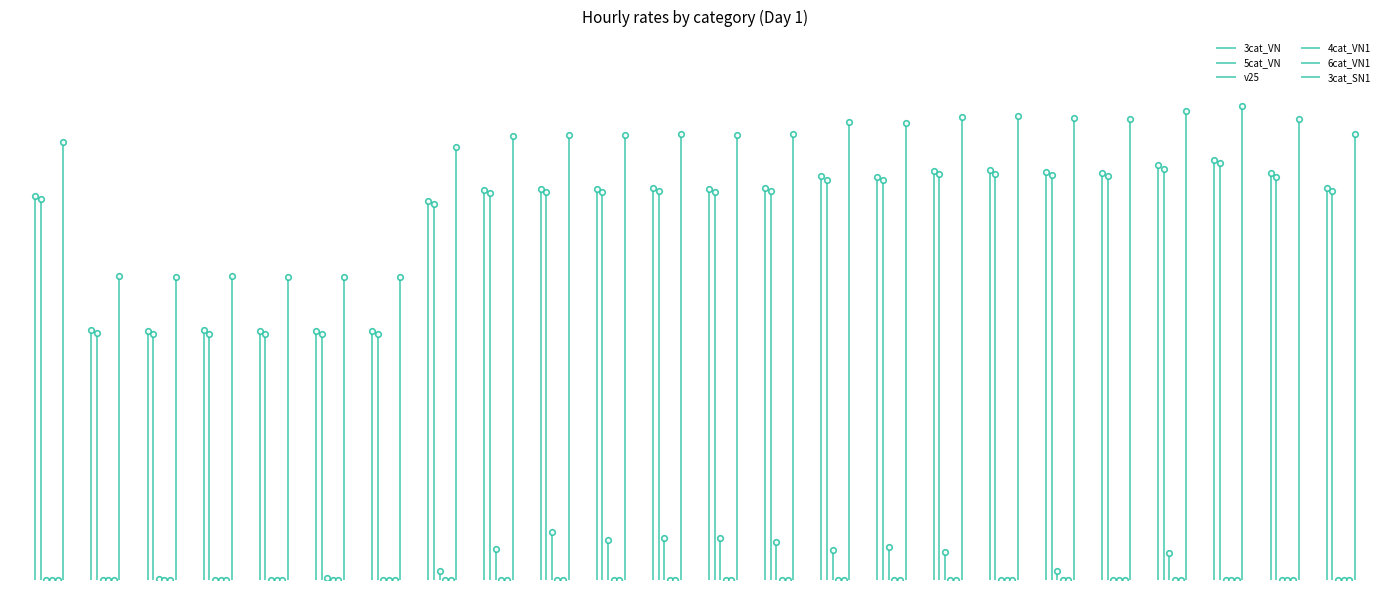

Is the value of 6cat_VN1 at 18 greater than the value of 3cat_SN1 at 21?

No